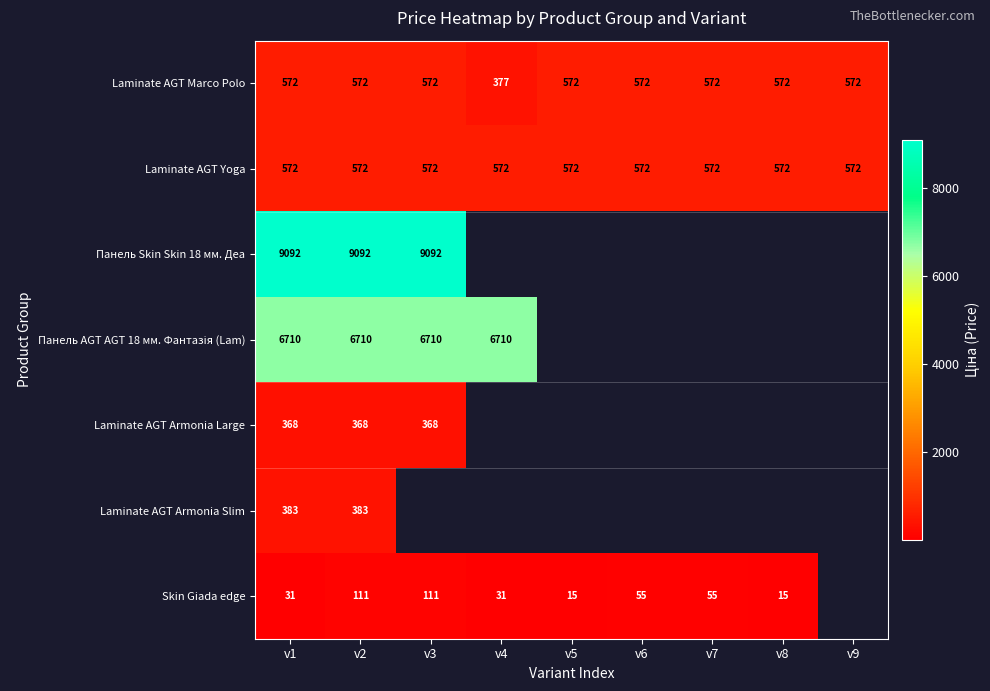

The Laminate AGT Yoga series shows 571.6 at v1. True or false?

True